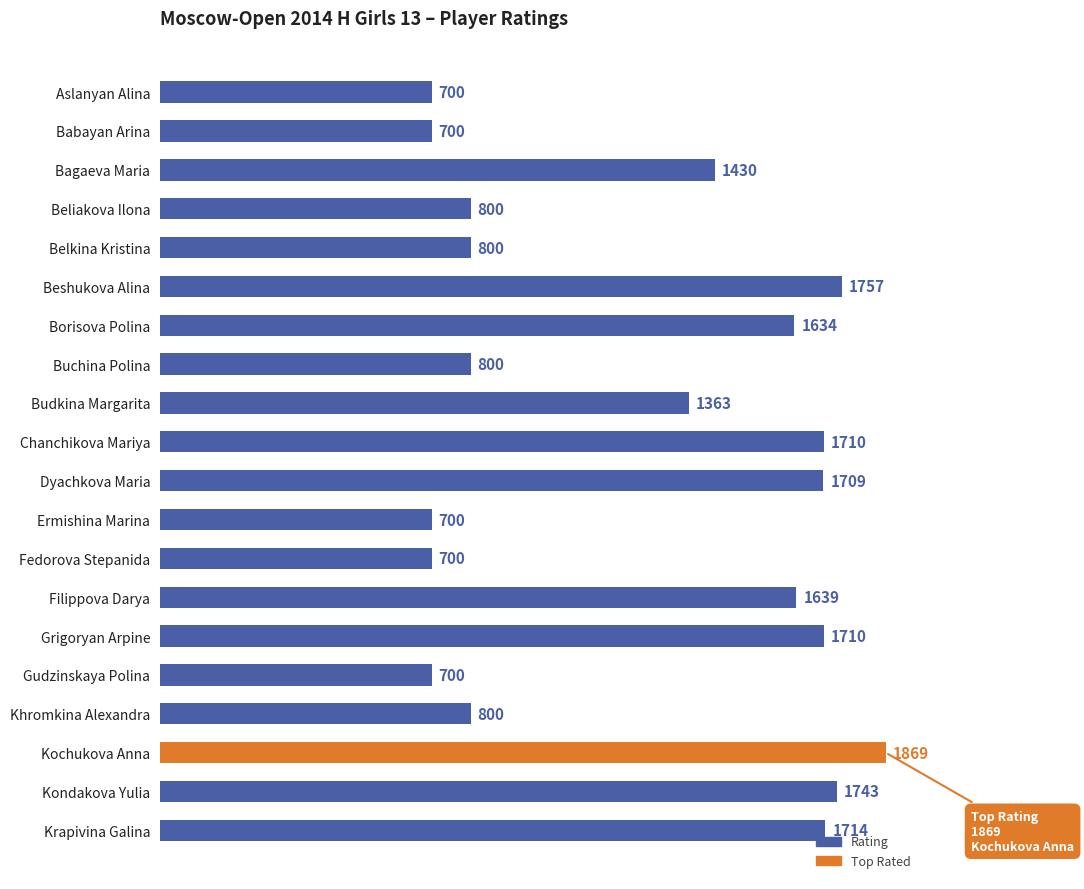

Are the bars horizontal?

Yes